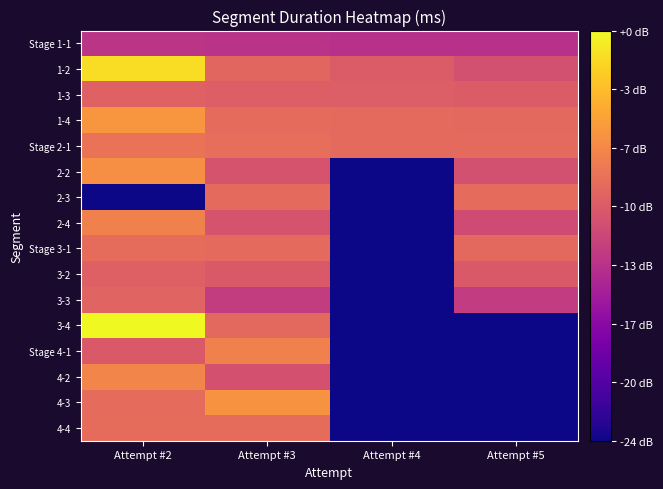

Reading left to right, list all the values displayed in this chart.

Stage 1-1: Attempt #2=4.8	Attempt #3=4.8	Attempt #4=4.7	Attempt #5=4.7
1-2: Attempt #2=6.0	Attempt #3=5.2	Attempt #4=5.1	Attempt #5=5.0
1-3: Attempt #2=5.1	Attempt #3=5.1	Attempt #4=5.1	Attempt #5=5.1
1-4: Attempt #2=5.5	Attempt #3=5.2	Attempt #4=5.2	Attempt #5=5.2
Stage 2-1: Attempt #2=5.3	Attempt #3=5.2	Attempt #4=5.2	Attempt #5=5.2
2-2: Attempt #2=5.5	Attempt #3=5.0	Attempt #4=3.7	Attempt #5=5.0
2-3: Attempt #2=3.7	Attempt #3=5.2	Attempt #4=3.7	Attempt #5=5.2
2-4: Attempt #2=5.4	Attempt #3=5.0	Attempt #4=3.7	Attempt #5=5.0
Stage 3-1: Attempt #2=5.2	Attempt #3=5.2	Attempt #4=3.7	Attempt #5=5.2
3-2: Attempt #2=5.1	Attempt #3=5.1	Attempt #4=3.7	Attempt #5=5.1
3-3: Attempt #2=5.2	Attempt #3=4.9	Attempt #4=3.7	Attempt #5=4.8
3-4: Attempt #2=6.1	Attempt #3=5.2	Attempt #4=3.7	Attempt #5=3.7
Stage 4-1: Attempt #2=5.1	Attempt #3=5.4	Attempt #4=3.7	Attempt #5=3.7
4-2: Attempt #2=5.4	Attempt #3=5.0	Attempt #4=3.7	Attempt #5=3.7
4-3: Attempt #2=5.2	Attempt #3=5.5	Attempt #4=3.7	Attempt #5=3.7
4-4: Attempt #2=5.2	Attempt #3=5.2	Attempt #4=3.7	Attempt #5=3.7